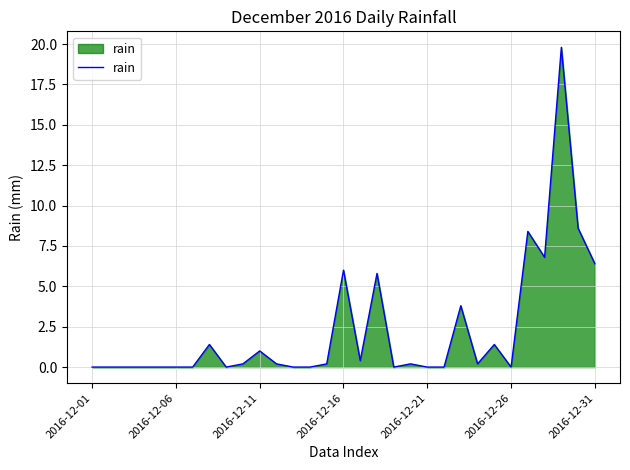

What is the greatest value displayed?

19.8